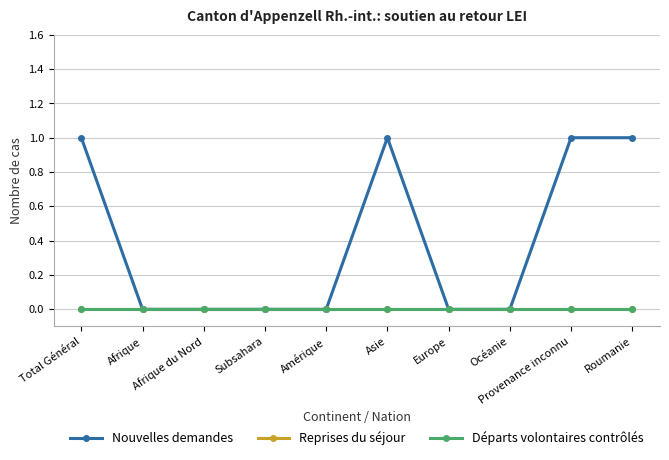

Reading left to right, what are all the values shown in this chart?

Nouvelles demandes: 1	0	0	0	0	1	0	0	1	1
Reprises du séjour: 0	0	0	0	0	0	0	0	0	0
Départs volontaires contrôlés: 0	0	0	0	0	0	0	0	0	0